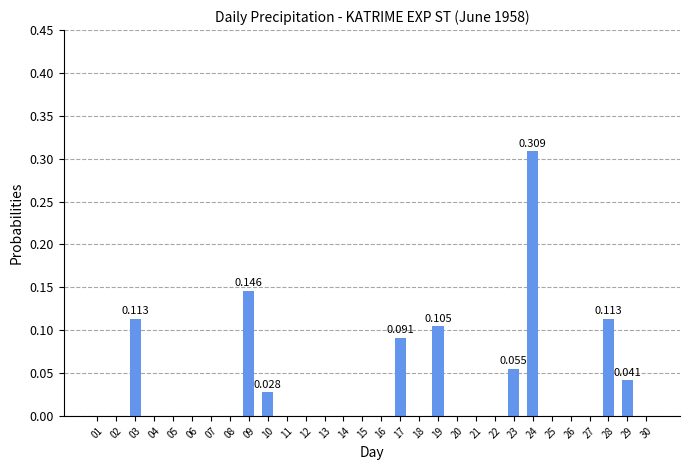

Reading right to left, list all the values displayed in this chart.

30=0.0	29=0.0	28=0.1	27=0.0	26=0.0	25=0.0	24=0.3	23=0.1	22=0.0	21=0.0	20=0.0	19=0.1	18=0.0	17=0.1	16=0.0	15=0.0	14=0.0	13=0.0	12=0.0	11=0.0	10=0.0	09=0.1	08=0.0	07=0.0	06=0.0	05=0.0	04=0.0	03=0.1	02=0.0	01=0.0